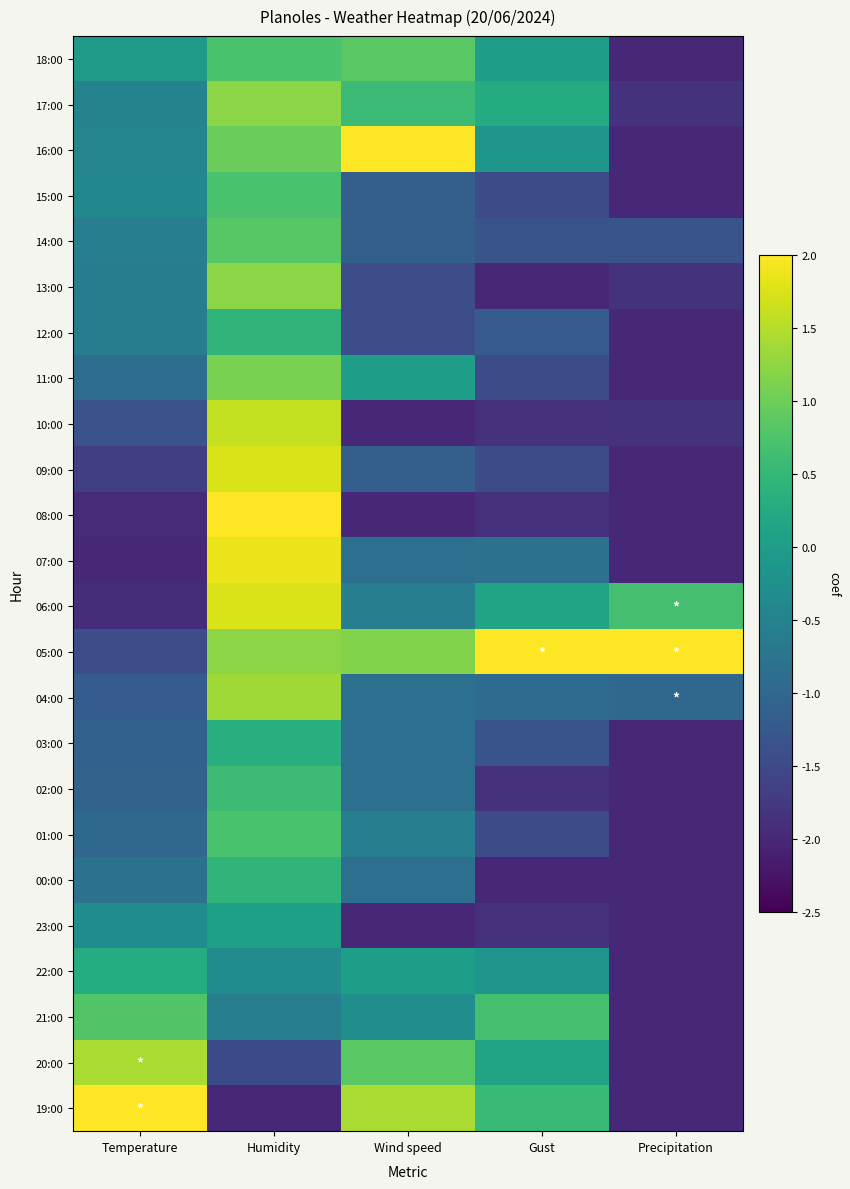

Which category has the highest value across all series?

Wind speed